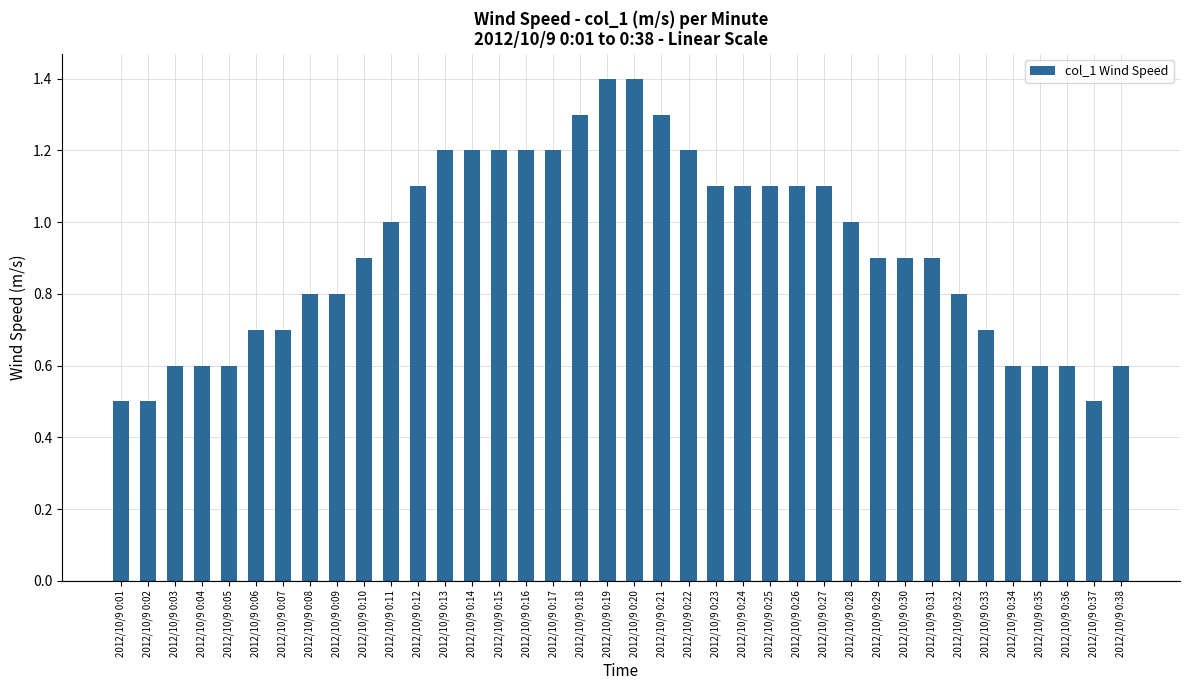

What is the greatest value displayed?

1.4